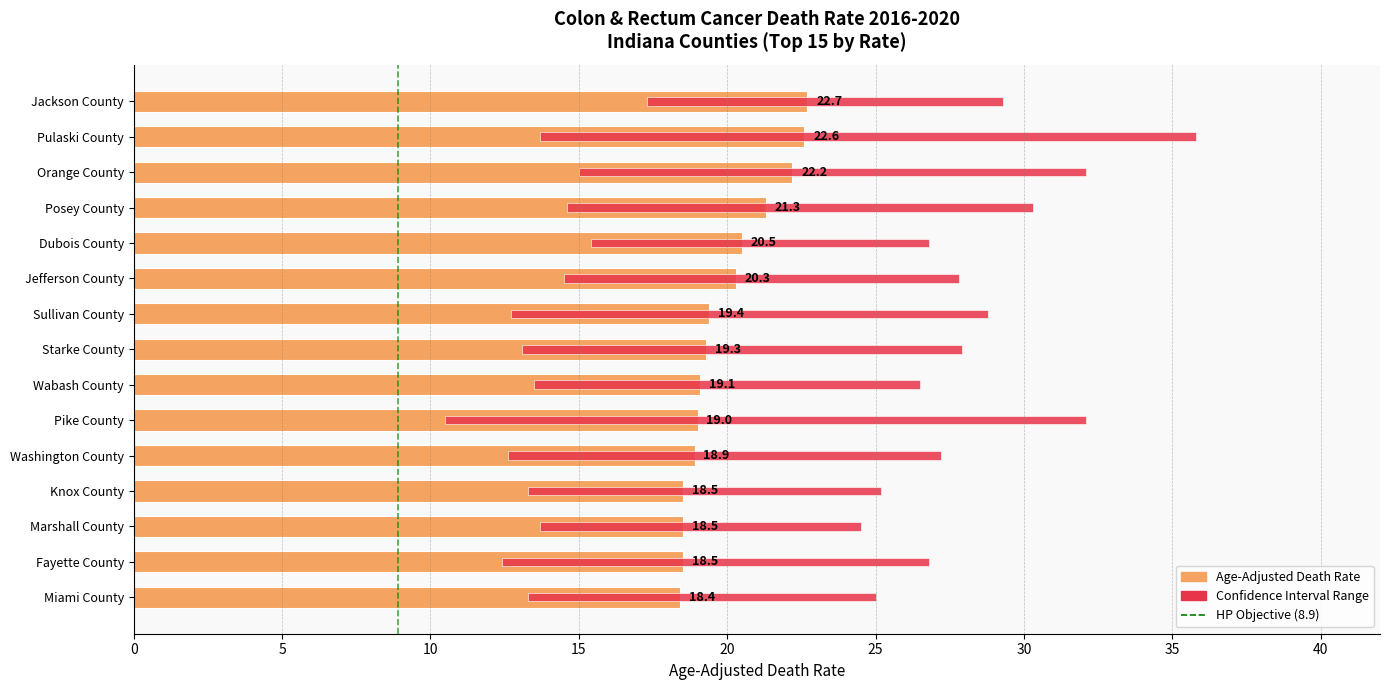

At which category is the sum across all series the highest?

Pulaski County